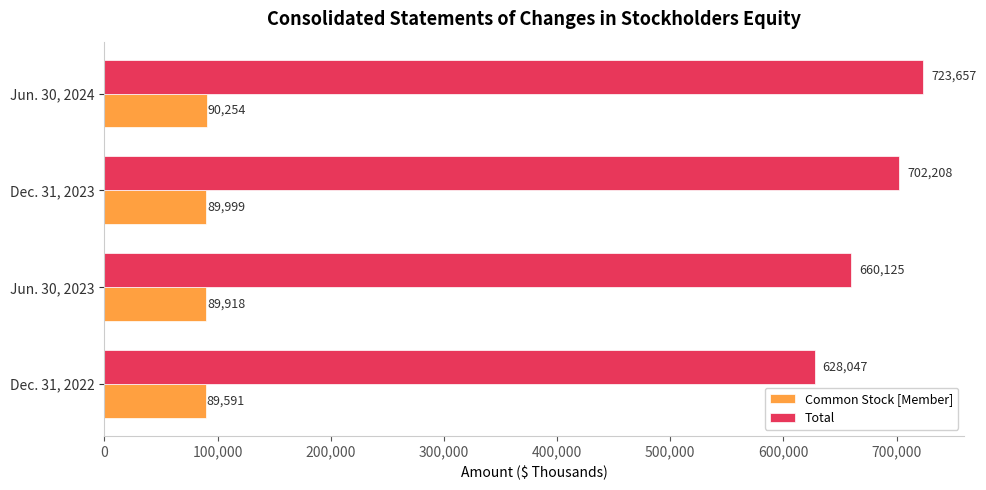

At how many categories does at least one series exceed 523677?

4